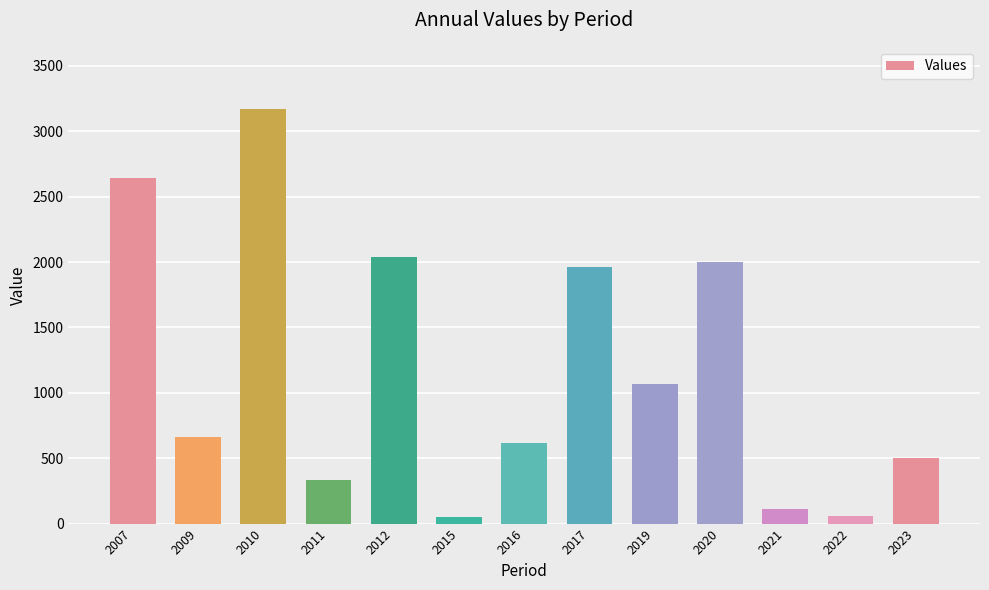

Between 2021 and 2015, which is larger?

2021